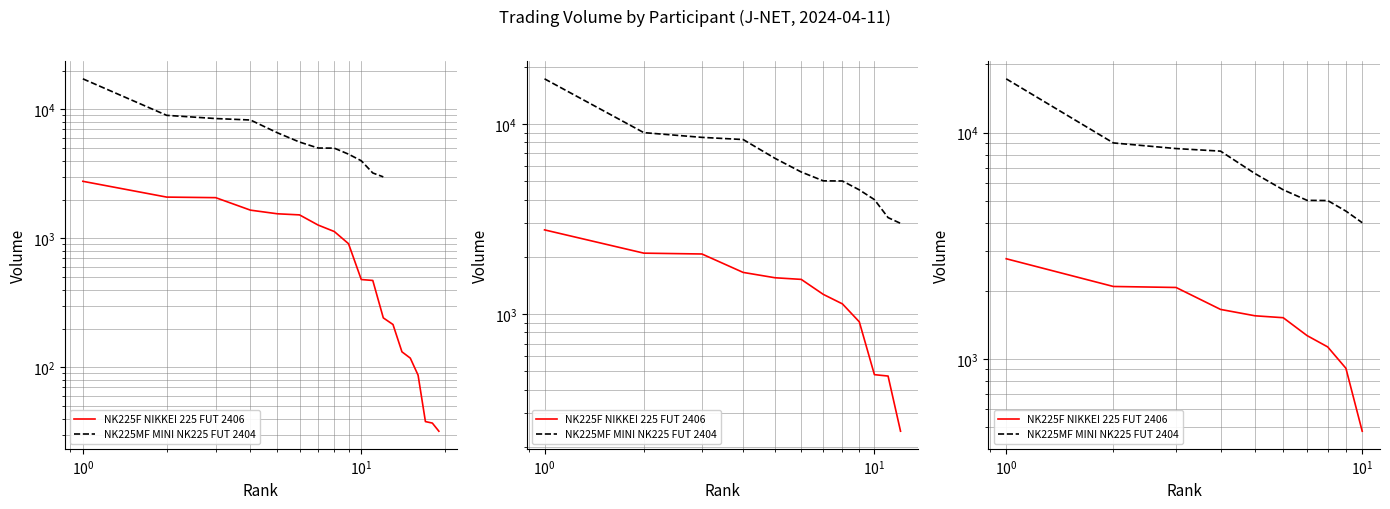

How many series are shown in this chart?

2